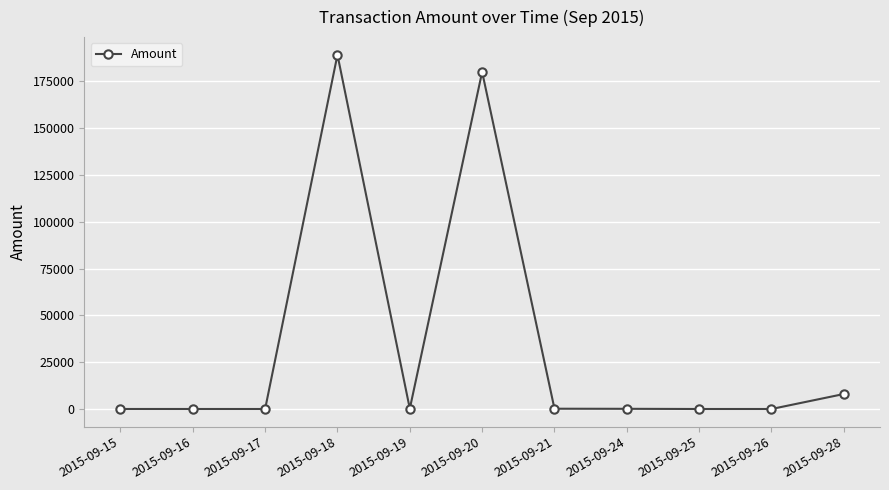

True or false: the data has more than 1 interior local peaks.

True